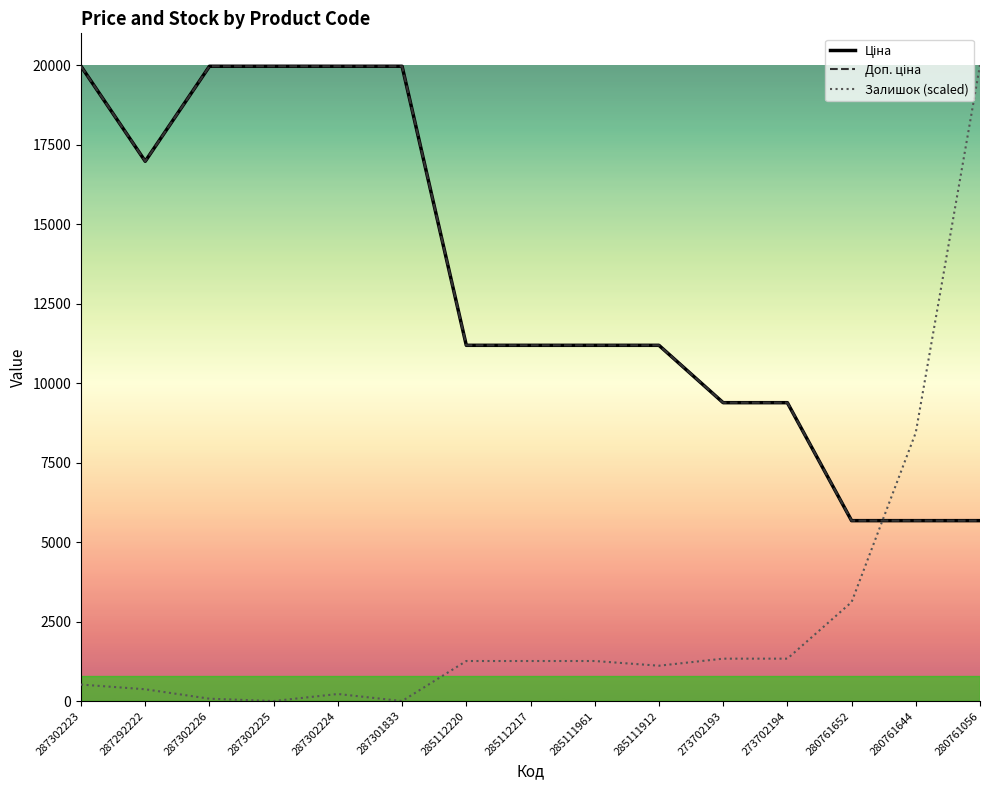

What is the approximate value of Доп. ціна at 285112217?

11188.2